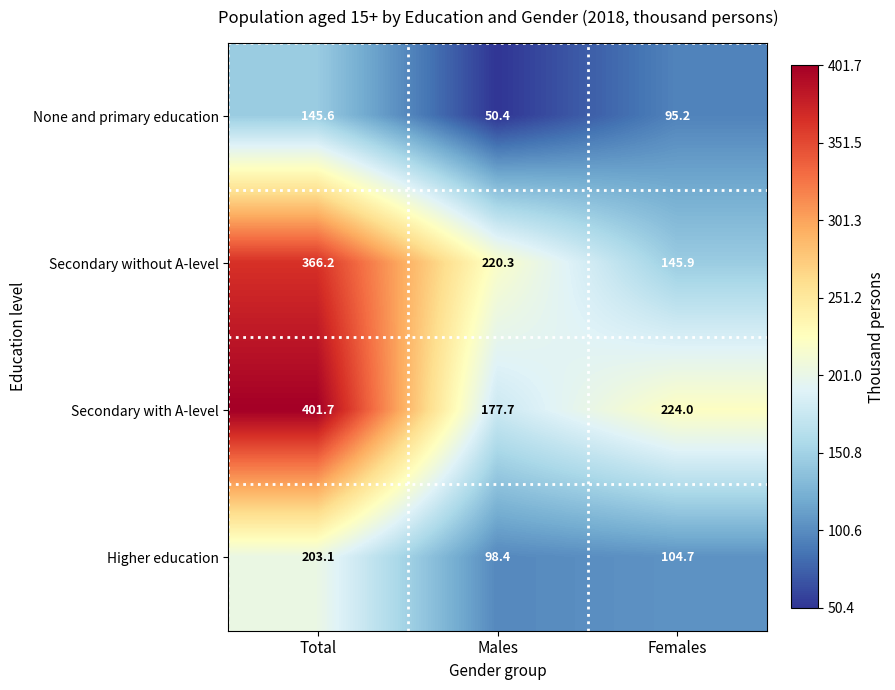

How many values in the Secondary without A-level series exceed 220?

2